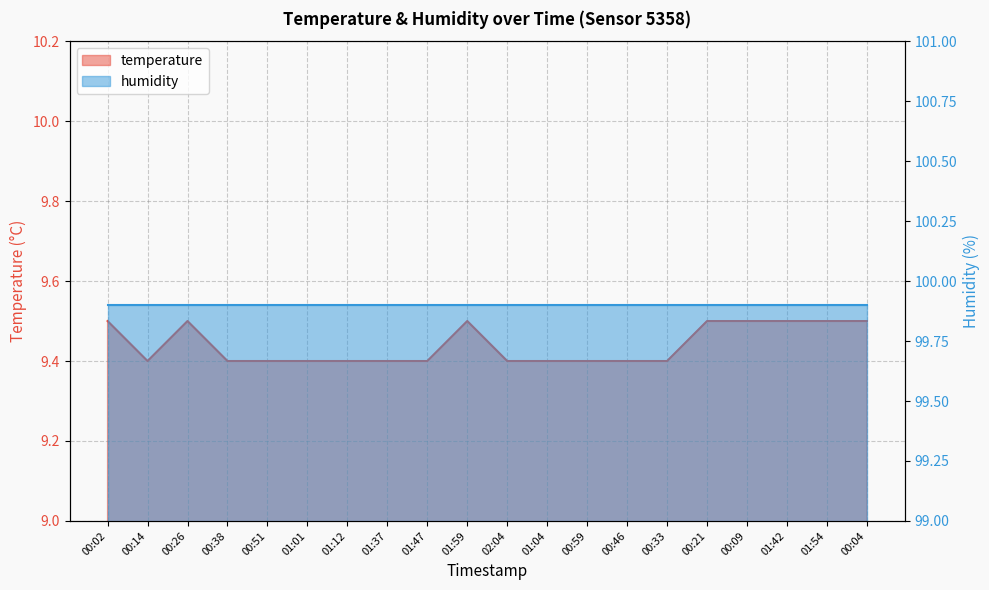

What is the change in value from 00:26 to 01:12?

-0.1